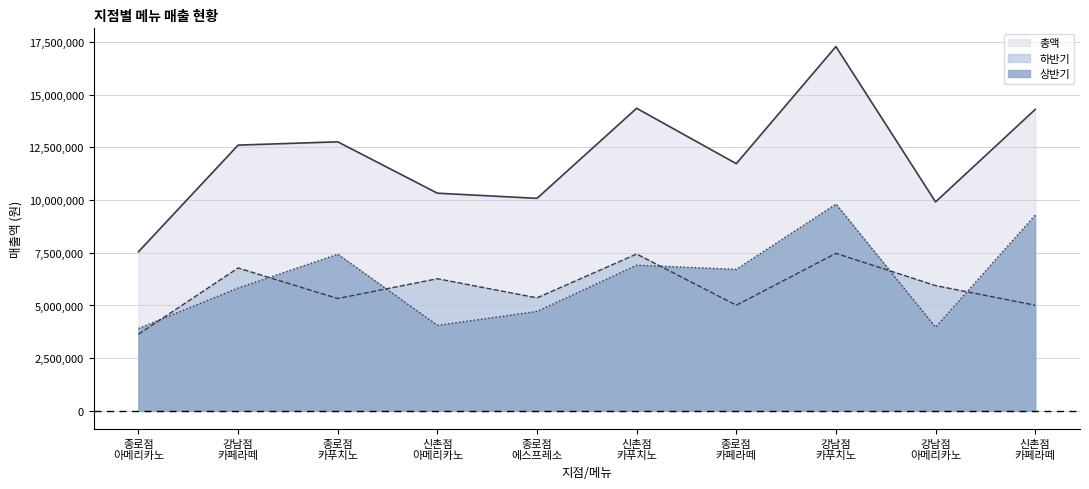

Which category has the lowest value in the 상반기 series?

종로점
아메리카노